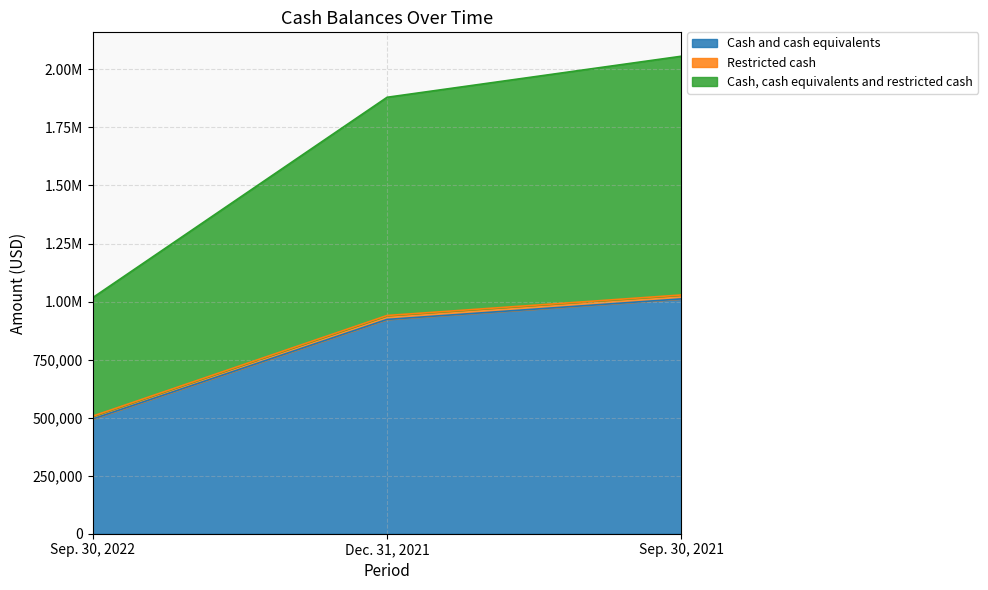

What are all the series names shown in the legend?

Cash and cash equivalents, Restricted cash, Cash, cash equivalents and restricted cash